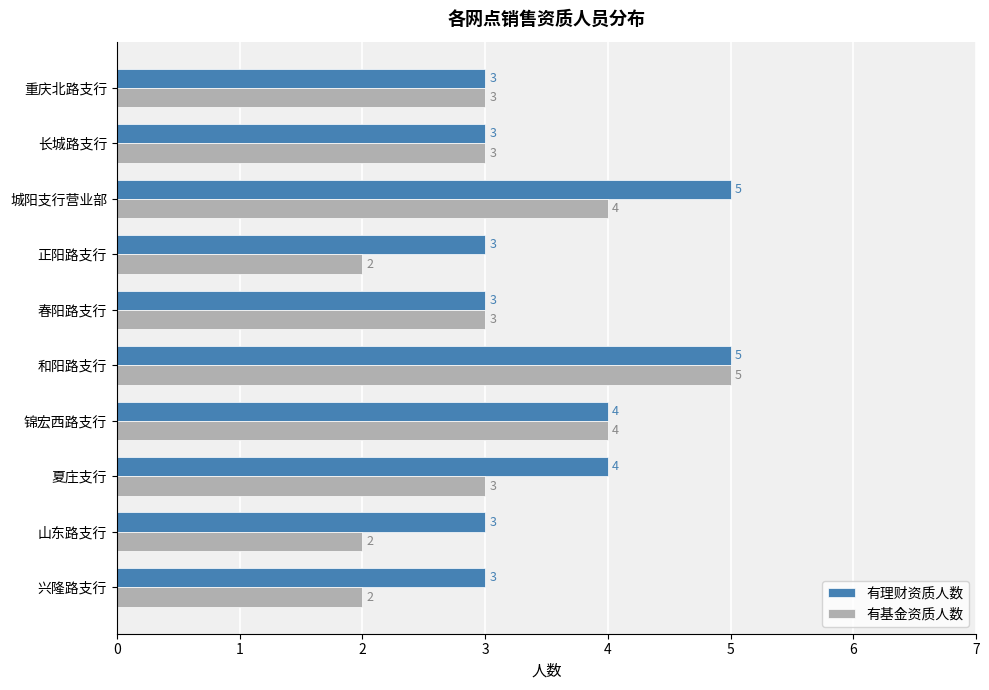

Which series changed the most between 夏庄支行 and 重庆北路支行?

有理财资质人数